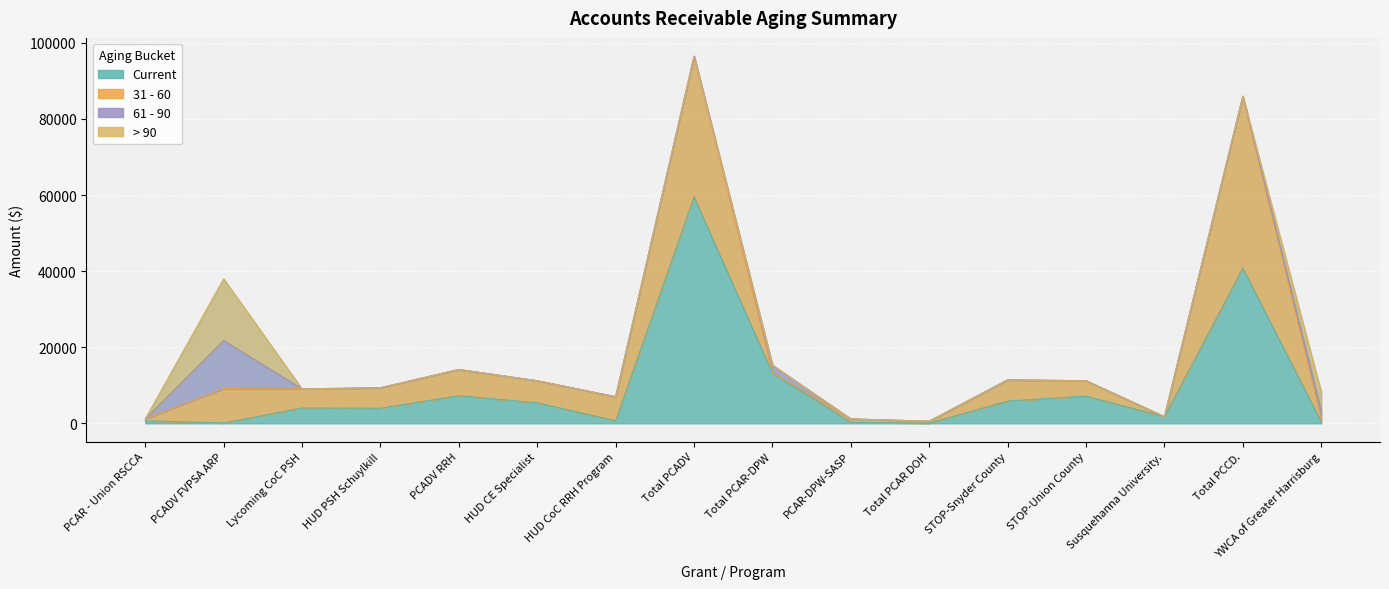

Between Susquehanna University. and Total PCADV, which is larger?

Total PCADV